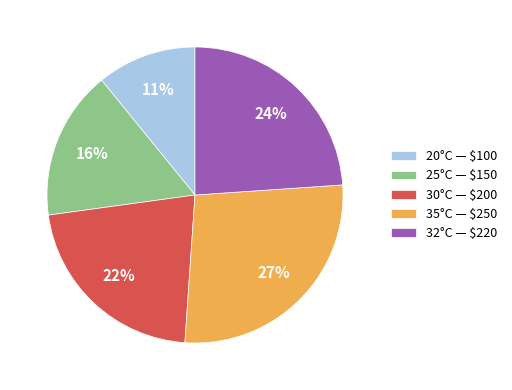

True or false: 32°C — $220 accounts for 9% of the total.

False